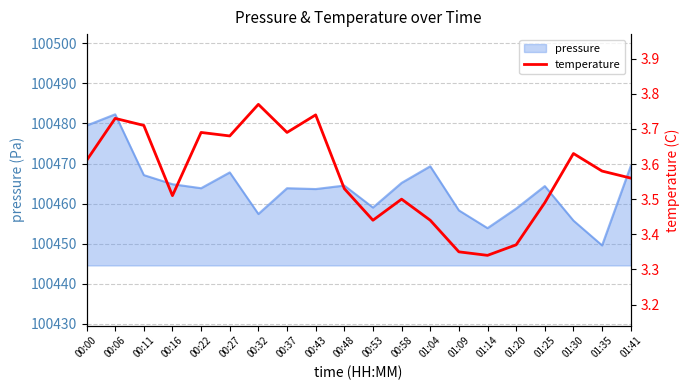

How many points are lower than both their immediate neighbors (excluding endpoints)?

5